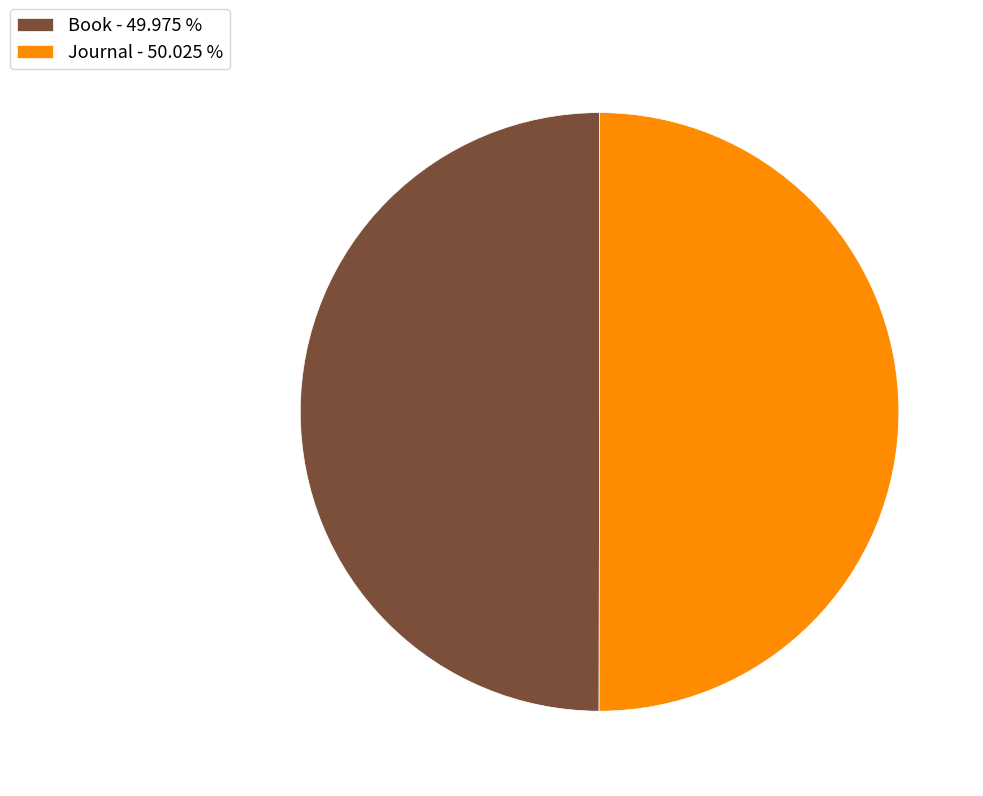

Is it true that Book is 50% of the pie?

True